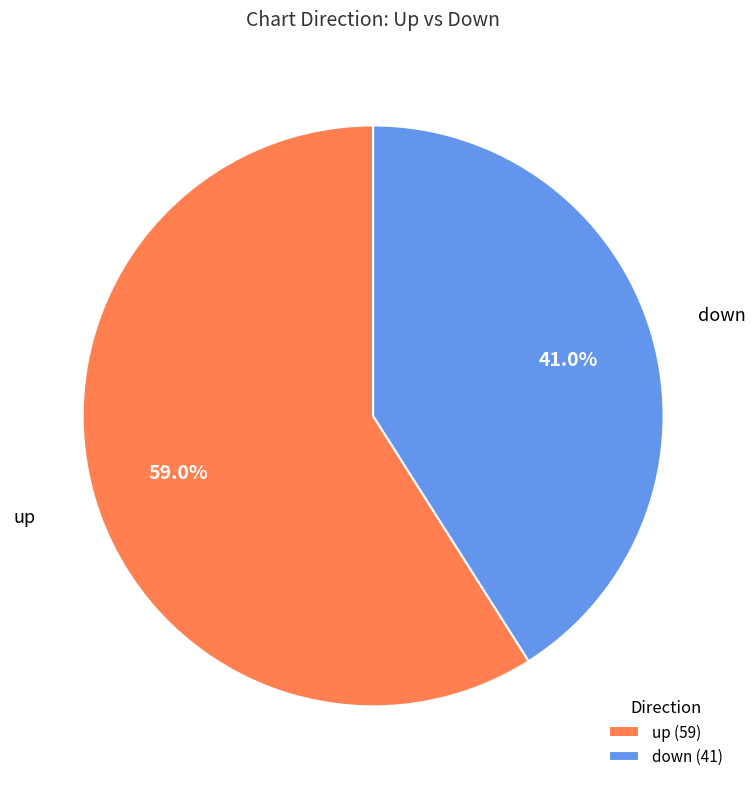

To the nearest percent, what percentage of the pie is down?

41%